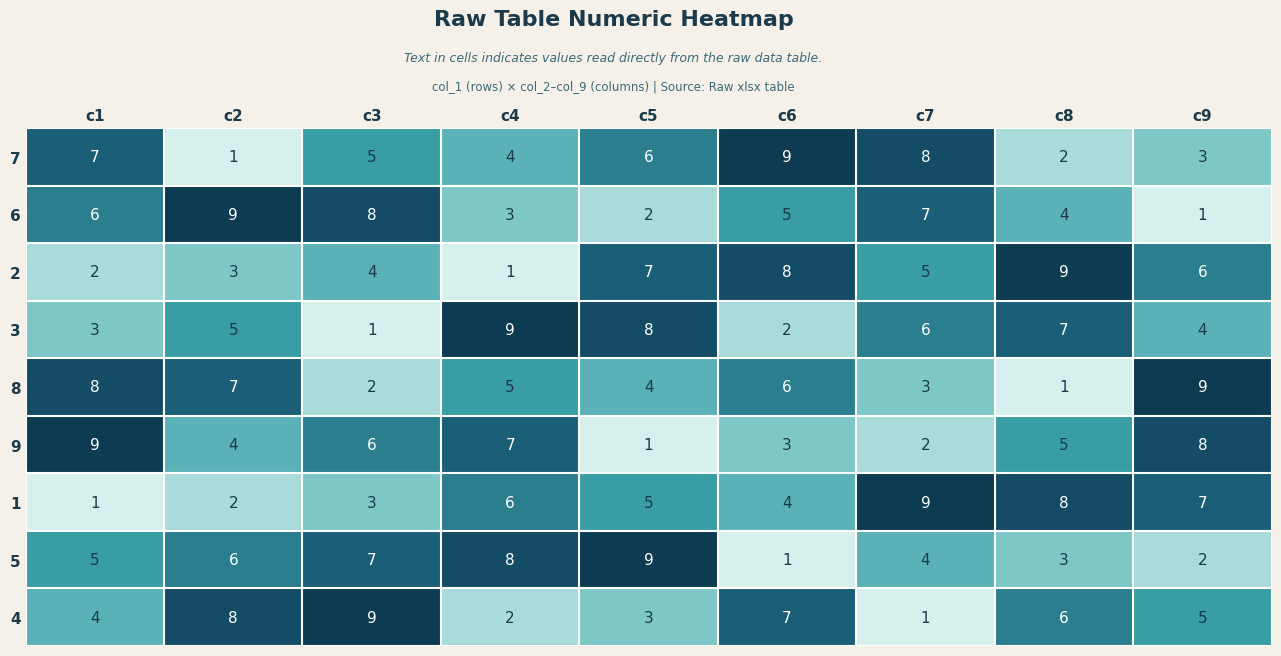

List the labels in order of 4 value, largest first.

c3, c2, c6, c8, c9, c1, c5, c4, c7